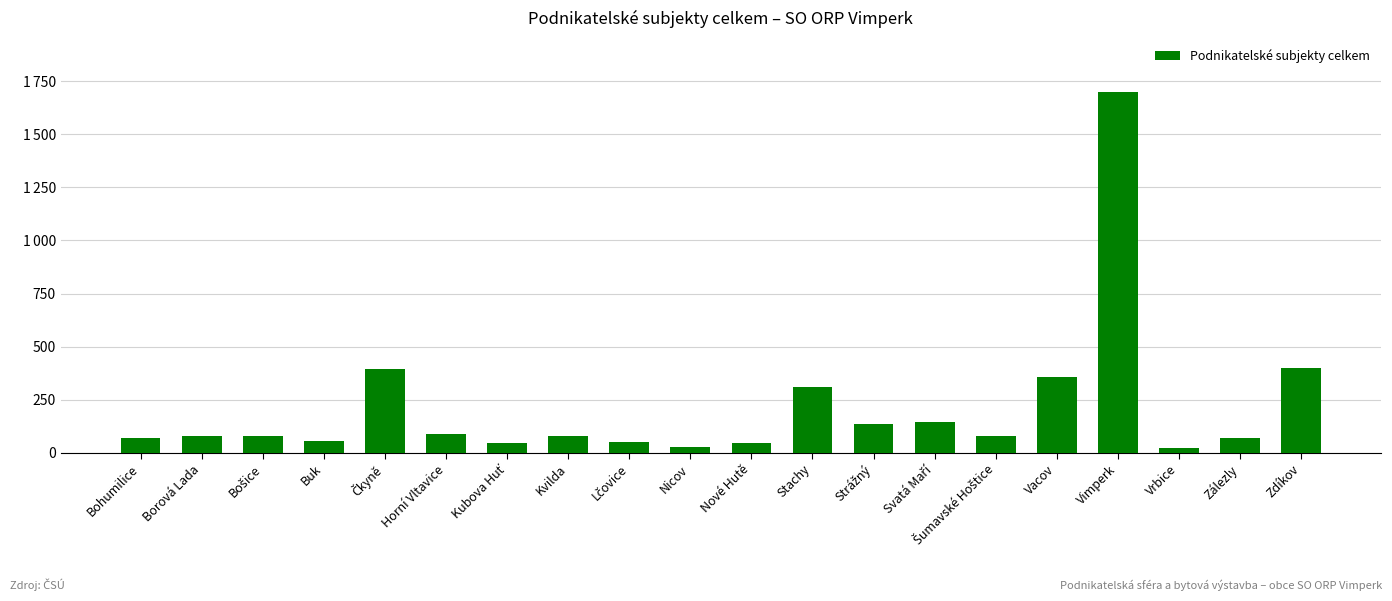

At which label does the data first exceed 81?

Čkyně